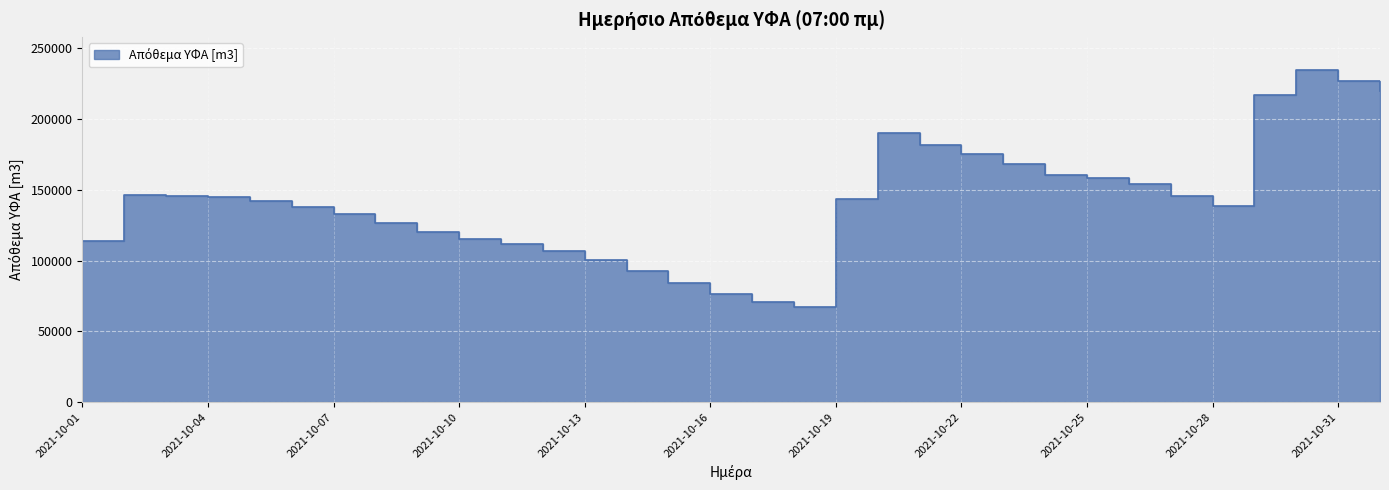

Is it true that the value at 2021-10-13 is 100568.2?

True